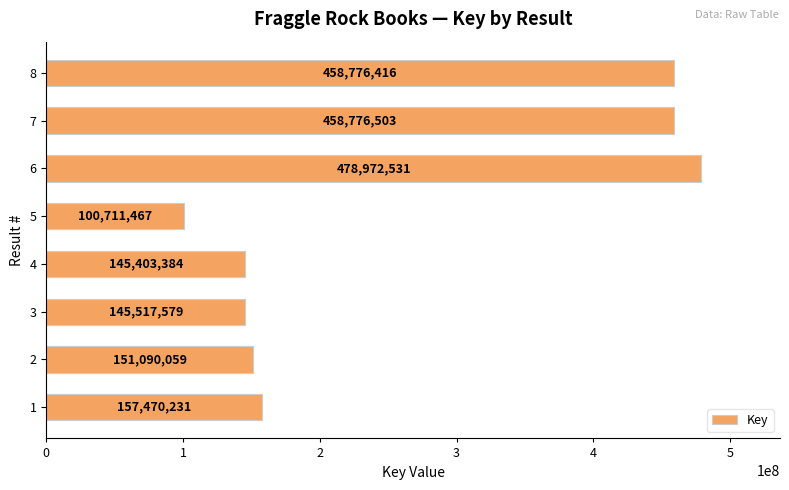

Count the number of categories in the chart.

8